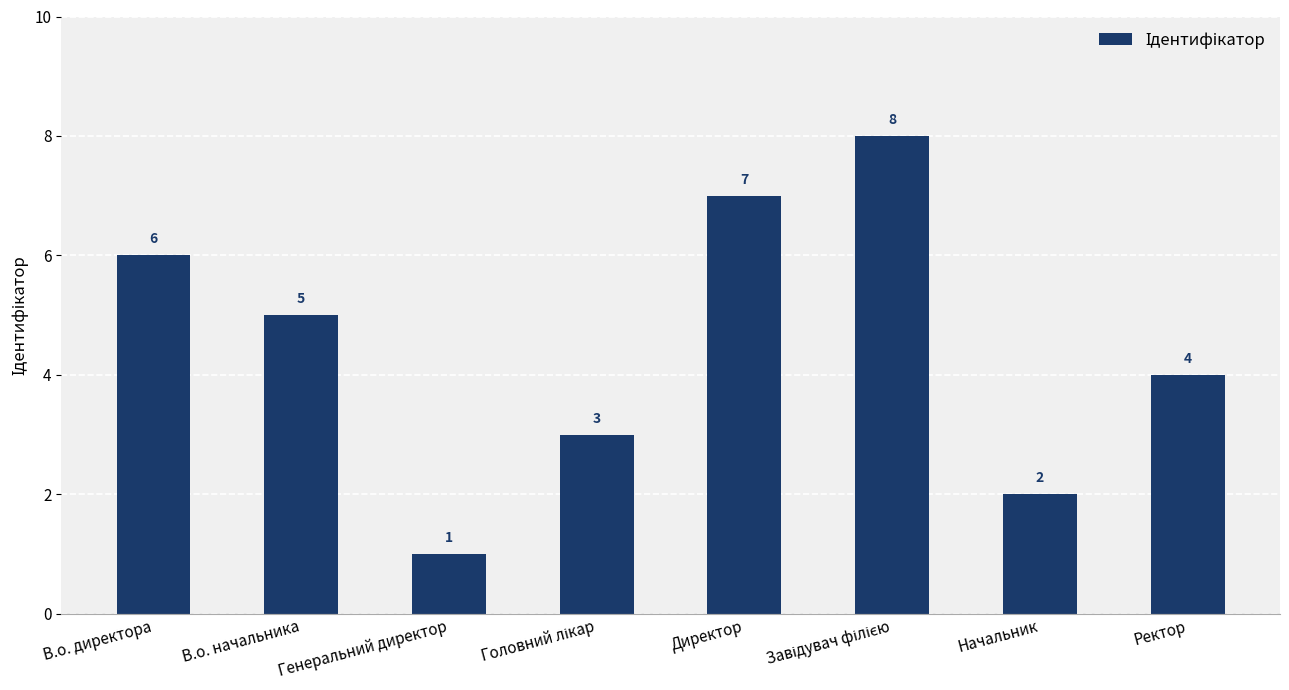

What is the greatest value displayed?

8